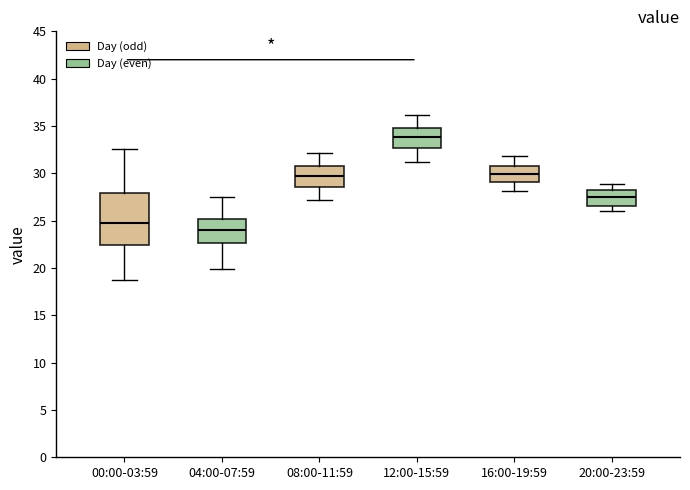

Where does the median line of the box for 12:00-15:59 sit on the y-axis? The values are not printed on the chart, so give them approximately, as read against the axis.

34.0